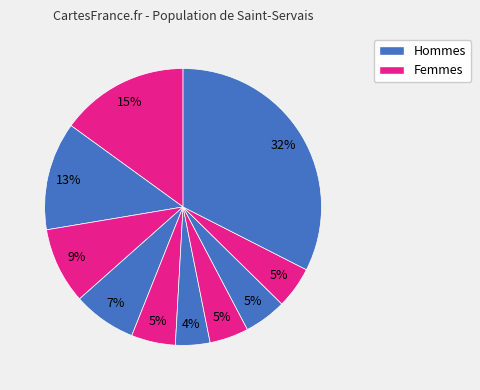

Count the number of slices in the pie.

10